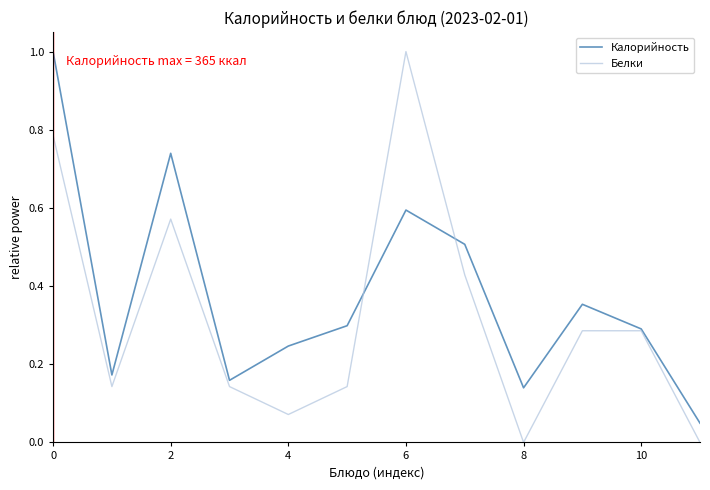

List the series in order of their overall mean, highest first.

Калорийность, Белки